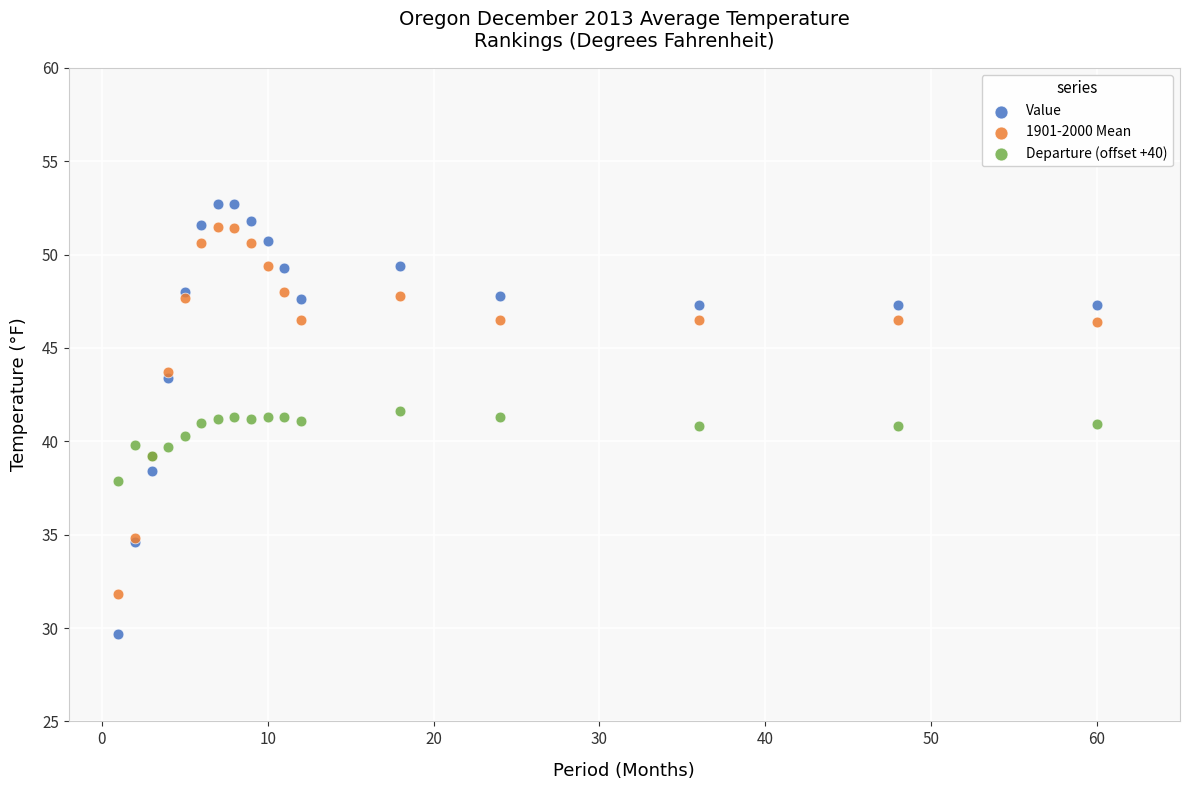

Which series has the widest spread of Y values?

Value